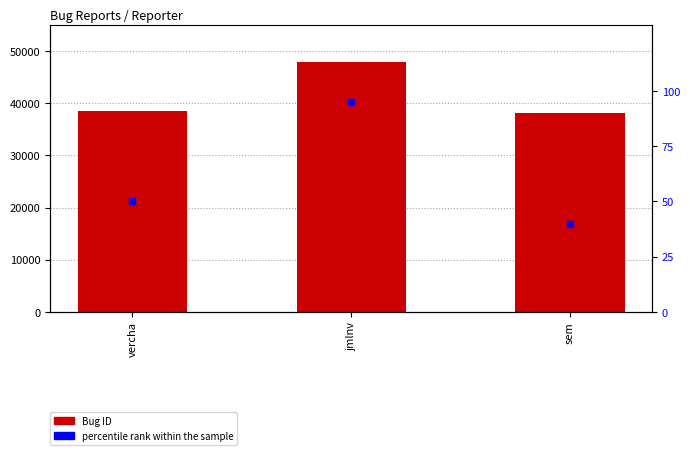

Which series has the largest total across all categories?

Bug ID